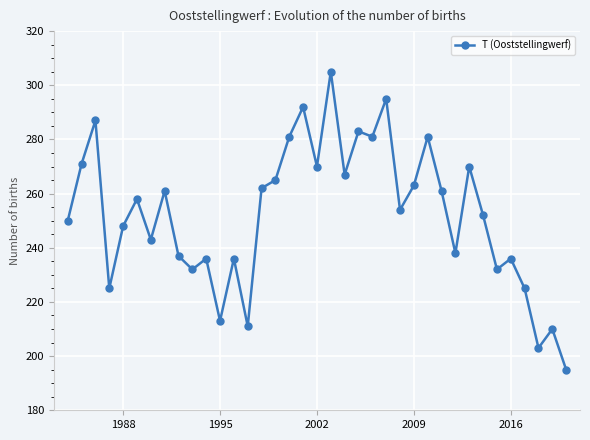

What is the difference between the maximum and minimum values?

110